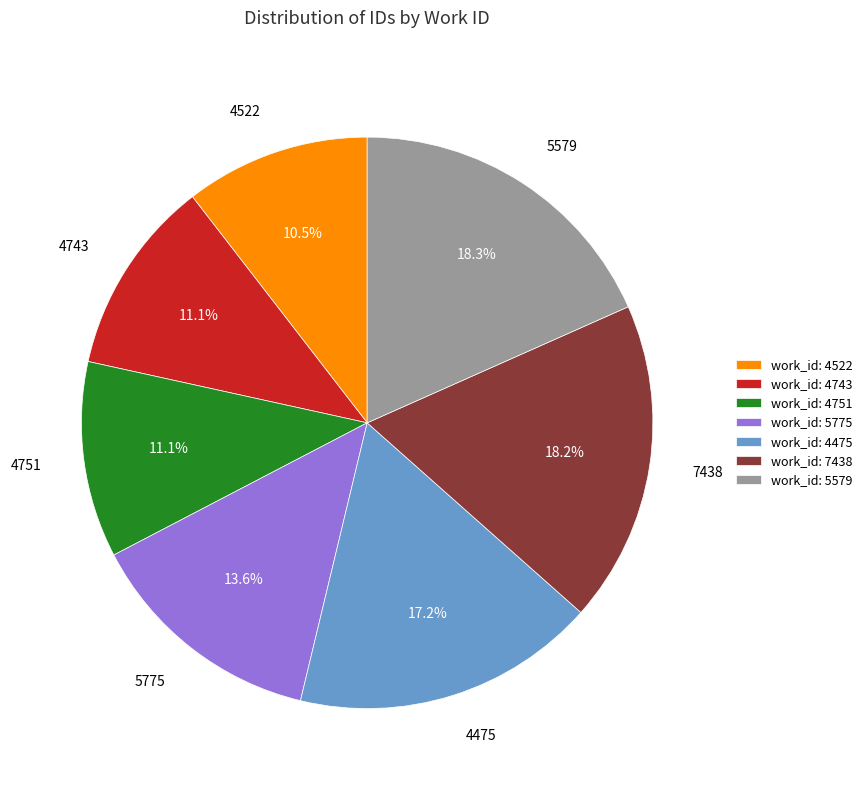

Which category has the smallest portion of the pie?

work_id: 4522